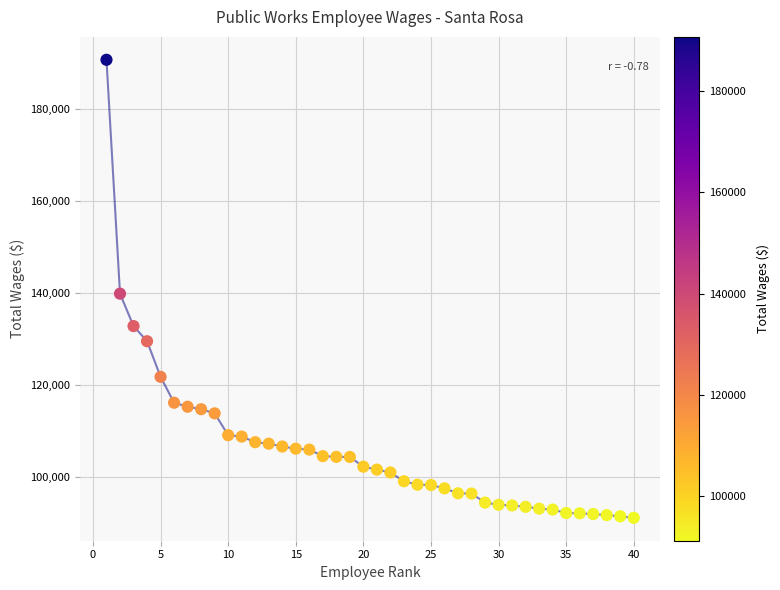

What is the range of X values (max minus min)?

39